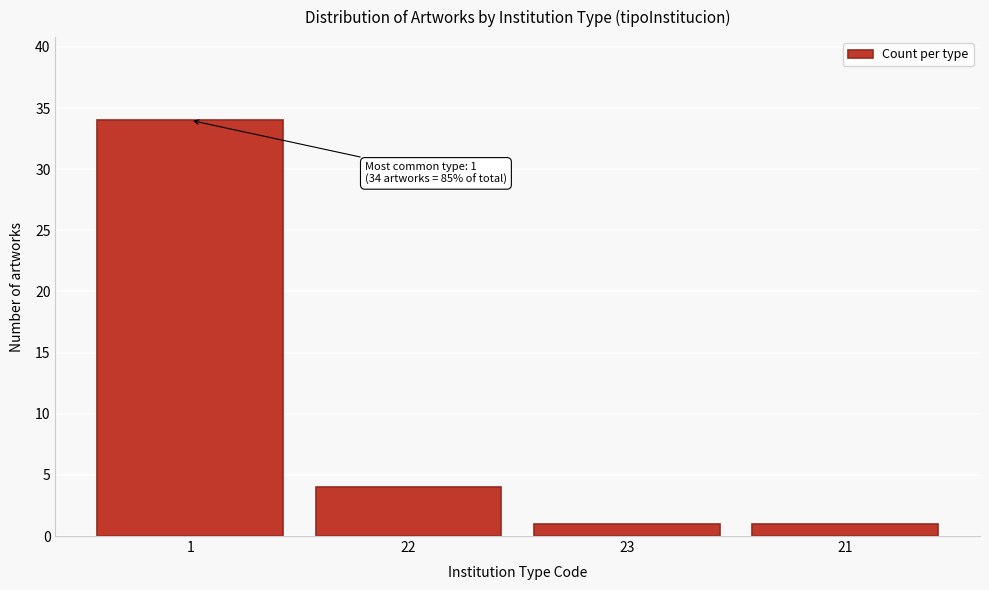

Reading right to left, transcribe all the data shown in this chart.

1	1	4	34